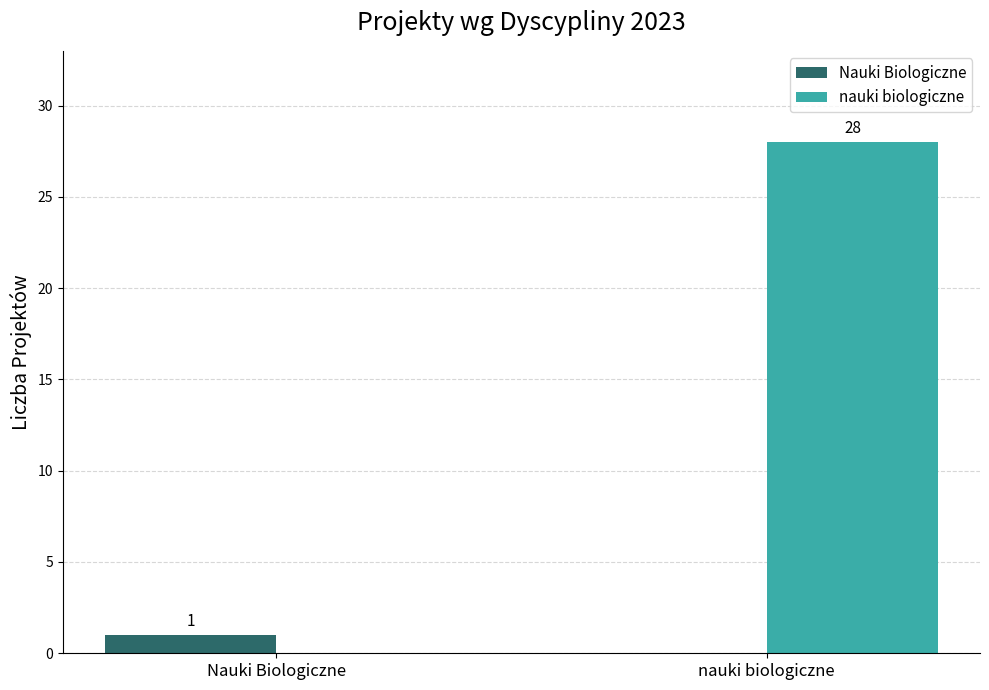

Reading left to right, transcribe all the data shown in this chart.

Nauki Biologiczne: 1	0
nauki biologiczne: 0	28